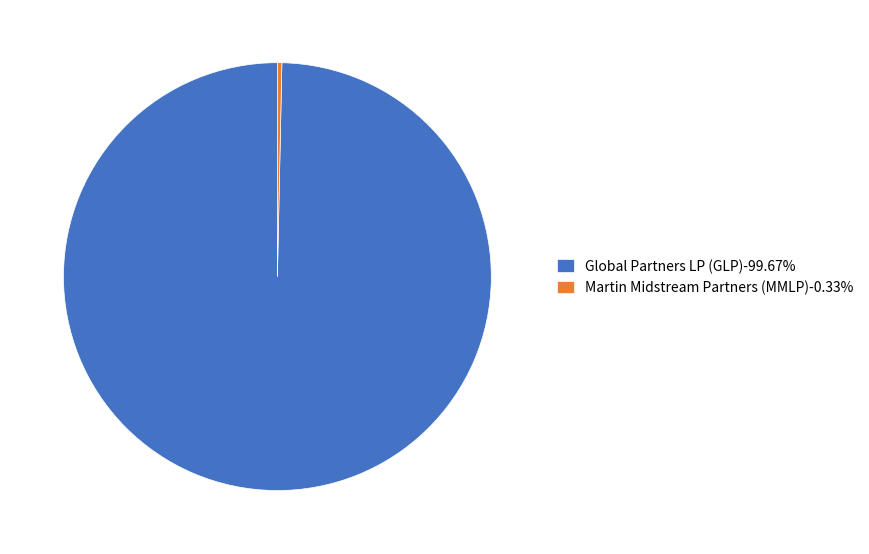

How many slices are in this pie chart?

2